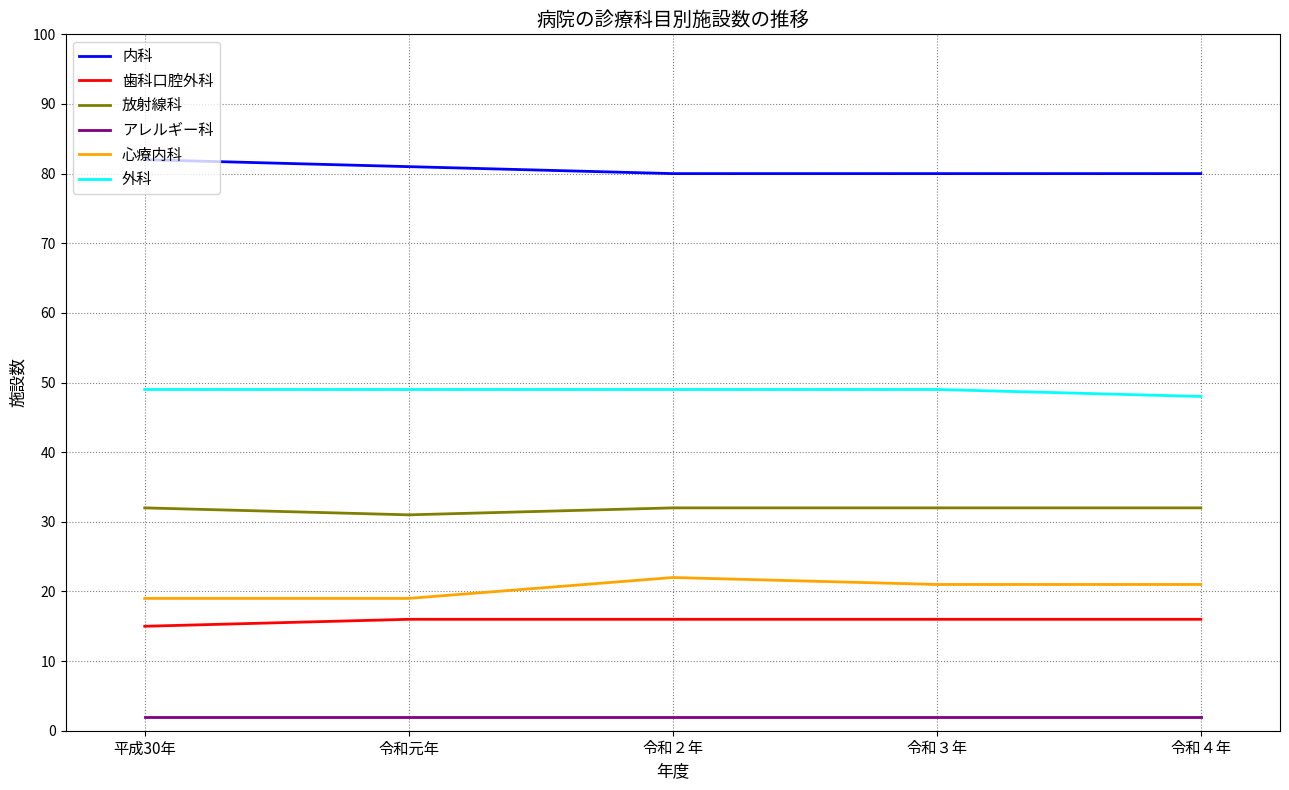

What position from the left is 令和４年?

5